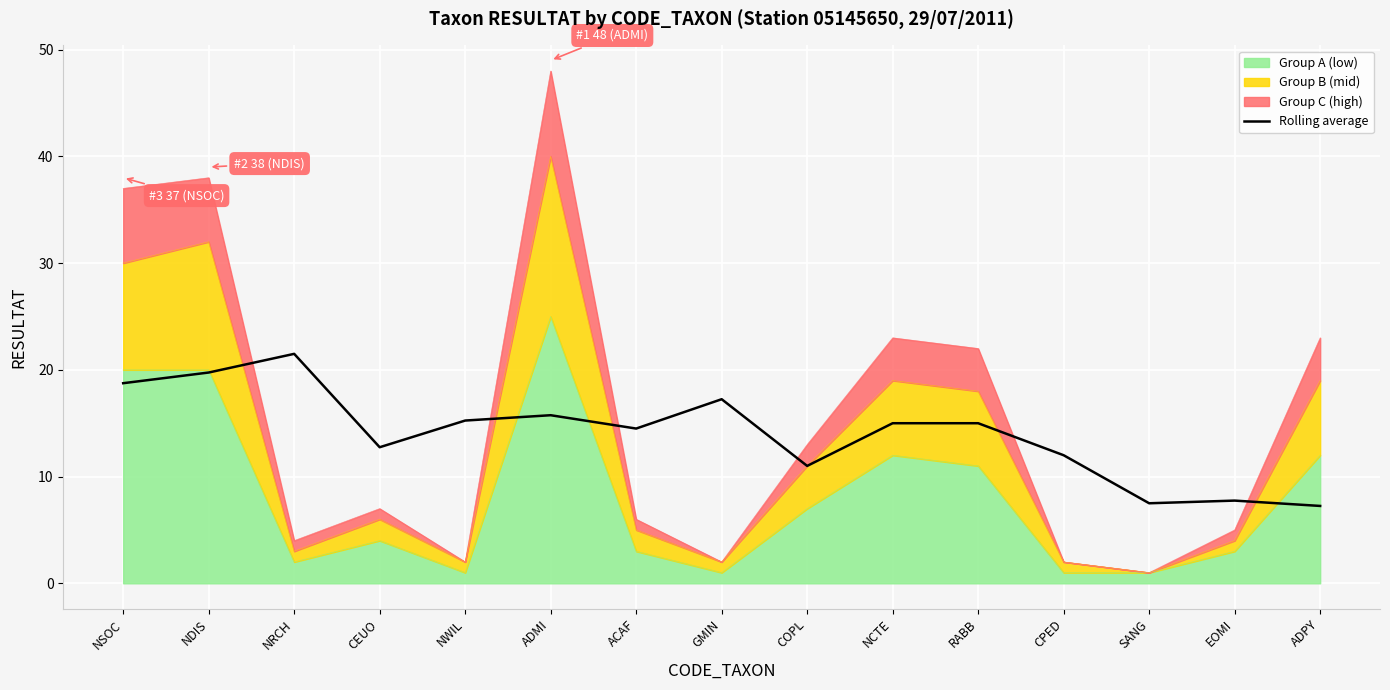

Does the chart display data point markers on the line(s)?

No